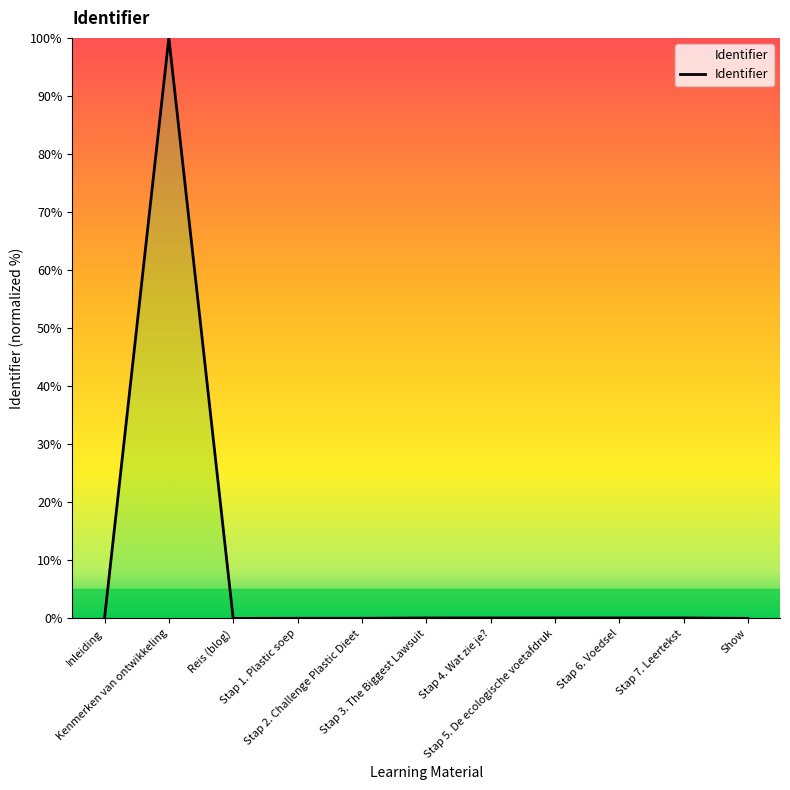

What is the greatest value displayed?

100.0